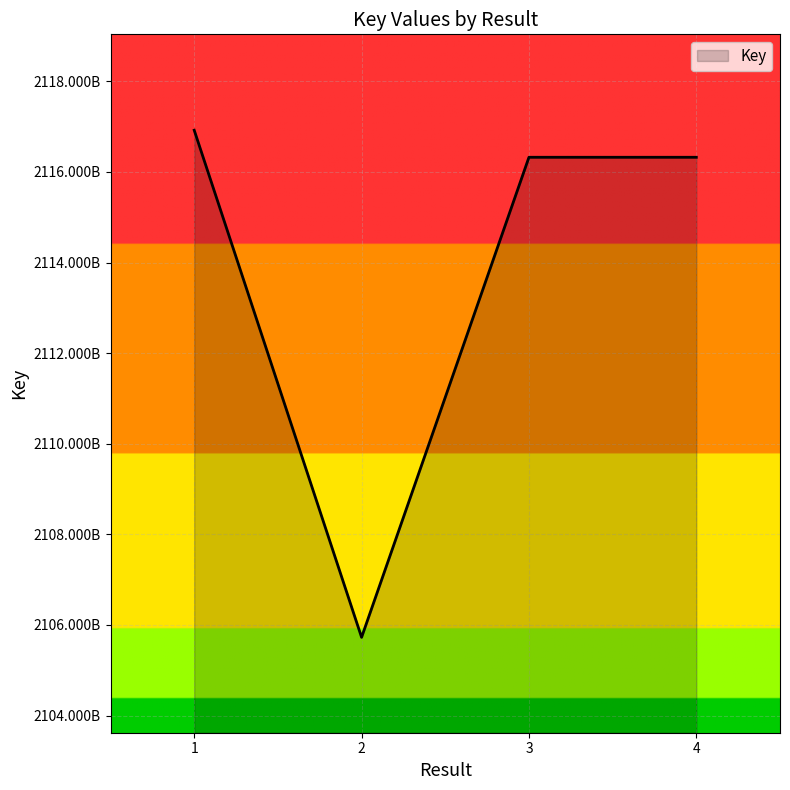

What is the ratio of the value at 1 to the value at 3?

1.0